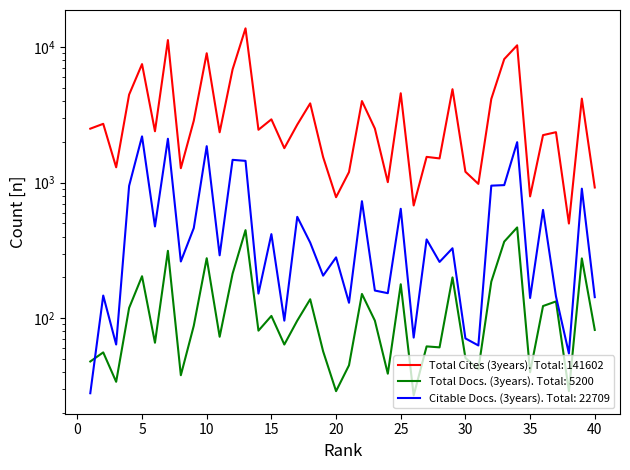

What is the total value across all series at 30?

1324